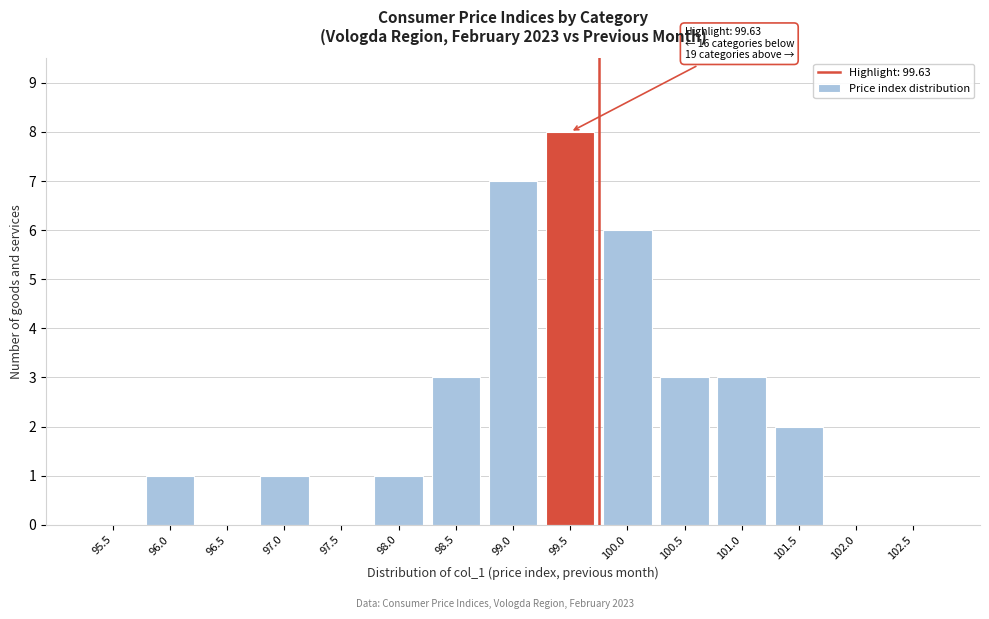

Reading left to right, transcribe all the data shown in this chart.

95.5=0	96.0=1	96.5=0	97.0=1	97.5=0	98.0=1	98.5=3	99.0=7	99.5=8	100.0=6	100.5=3	101.0=3	101.5=2	102.0=0	102.5=0